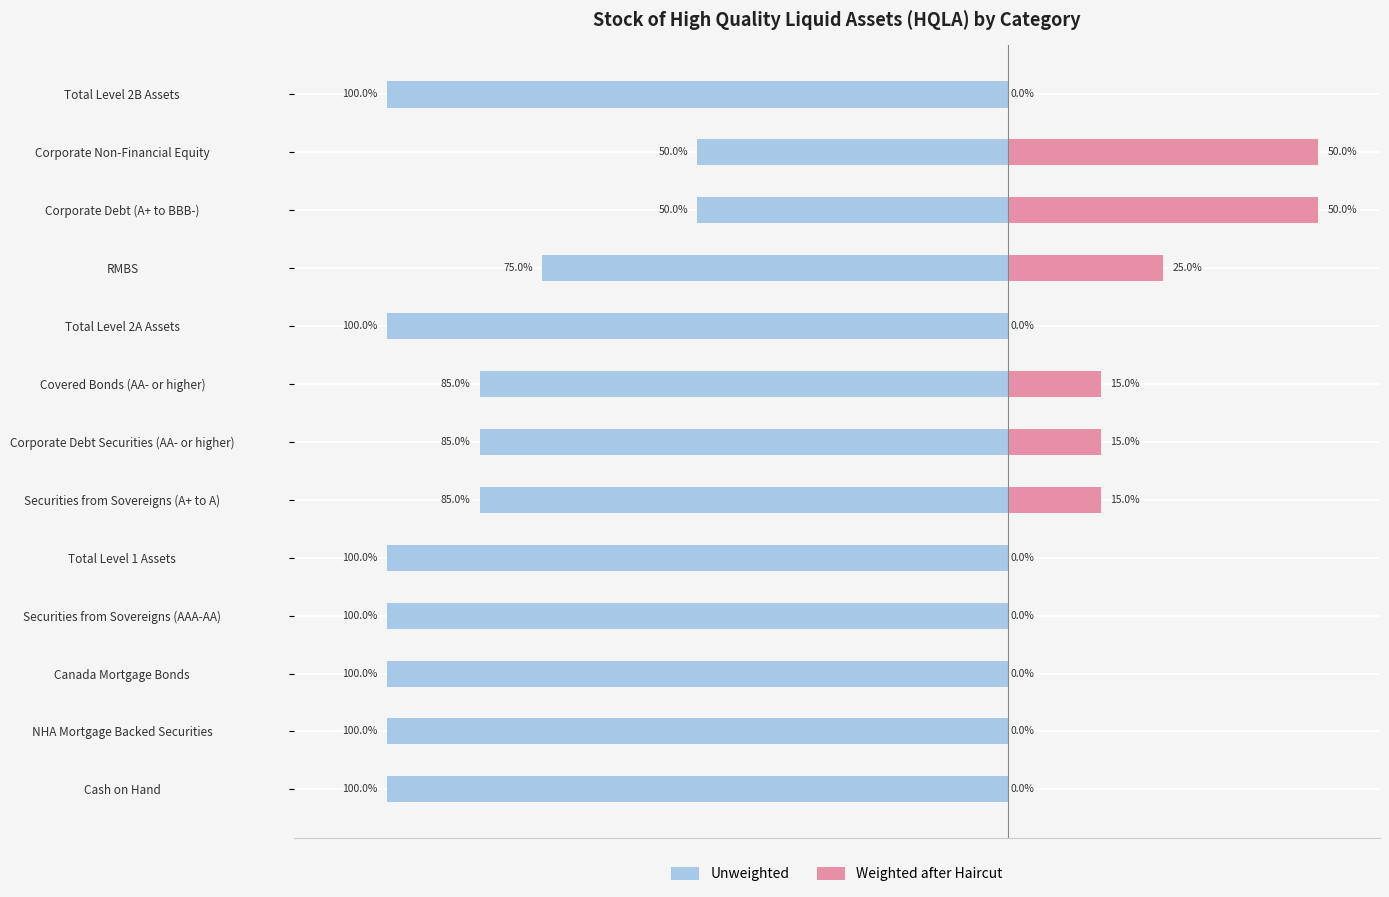

The Weighted after Haircut series shows 29 at Total Level 2A Assets. True or false?

False